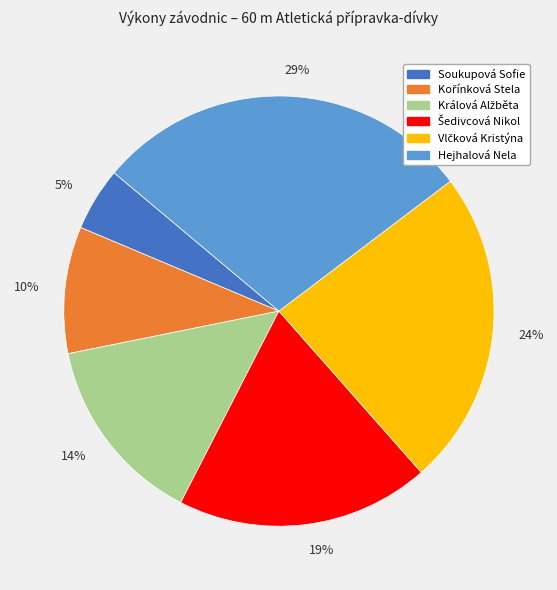

Which slice is the largest?

Hejhalová Nela